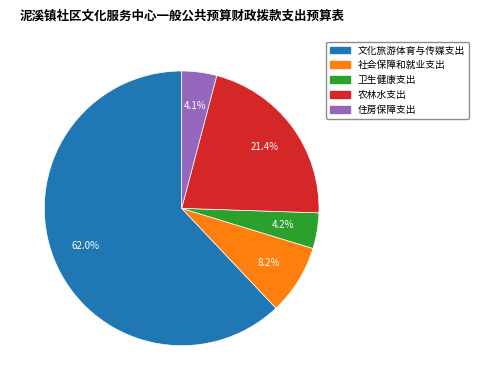

What percentage is the 住房保障支出 slice, to the nearest percent?

4%